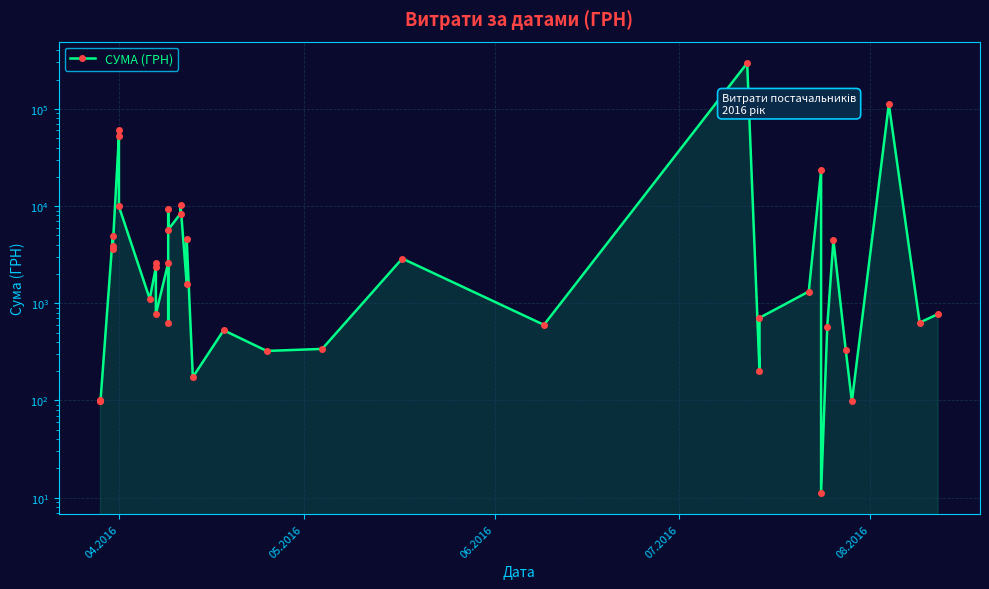

What is the difference between the maximum and minimum values?

295627.4